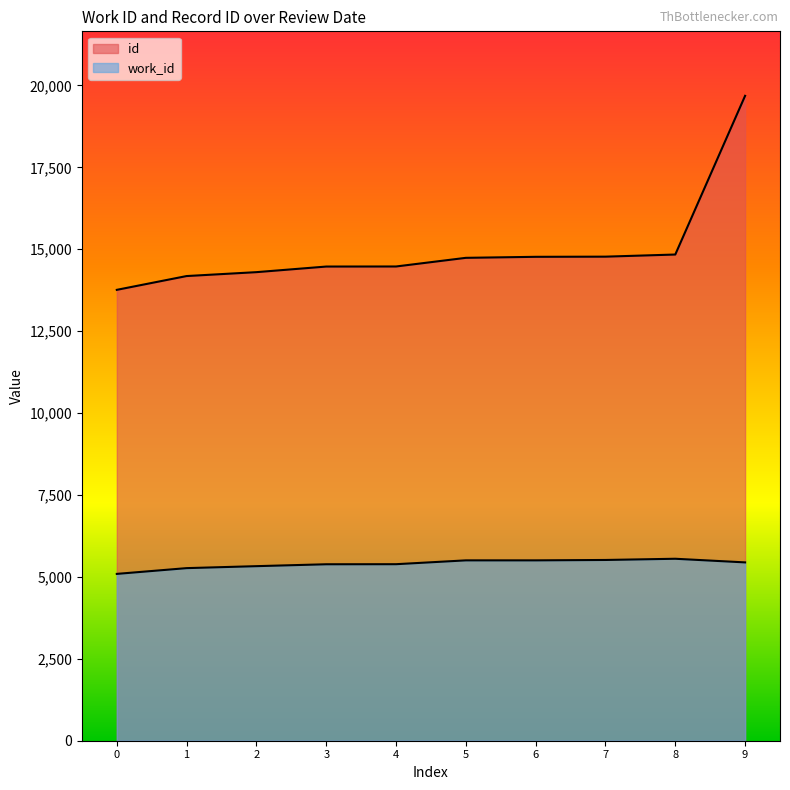

Is the value of work_id at 0 greater than the value of id at 6?

No